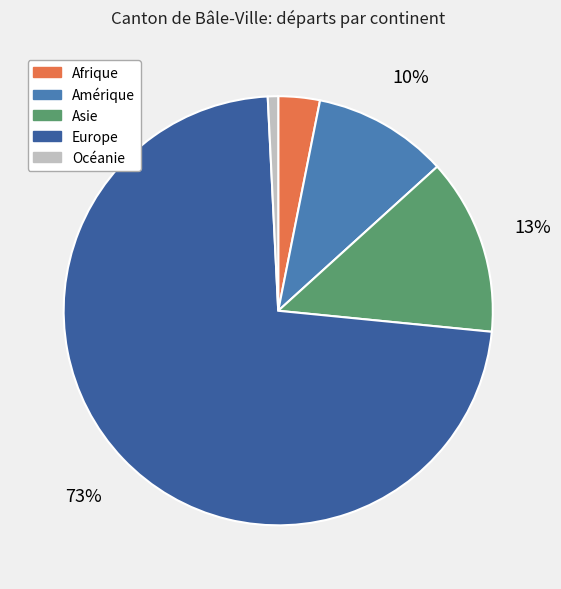

Do Asie and Afrique together represent more than half of the pie?

No